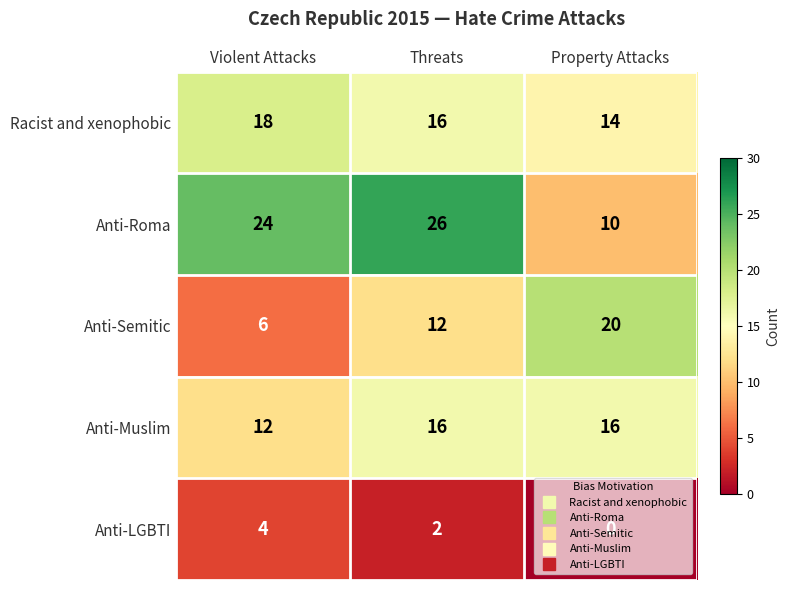

Which series has the largest range (max minus min)?

Anti-Roma